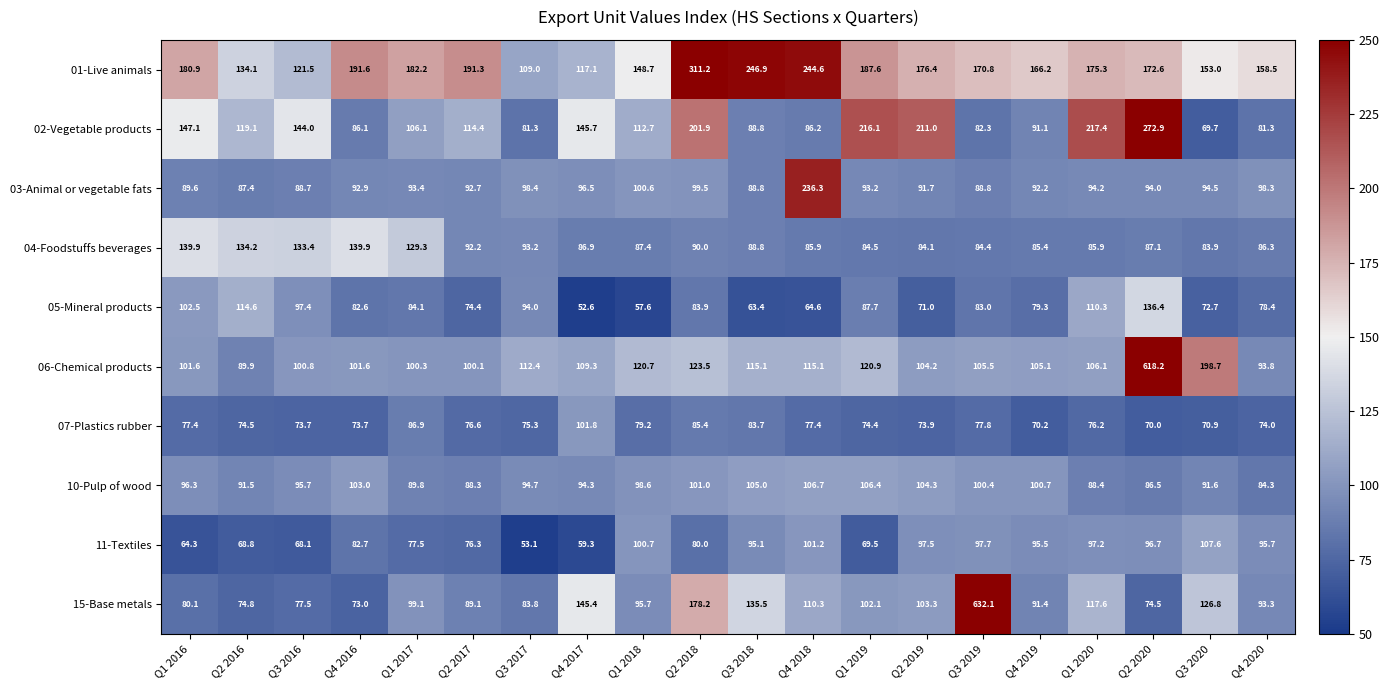

What is the lowest value of the 15-Base metals series?

73.0